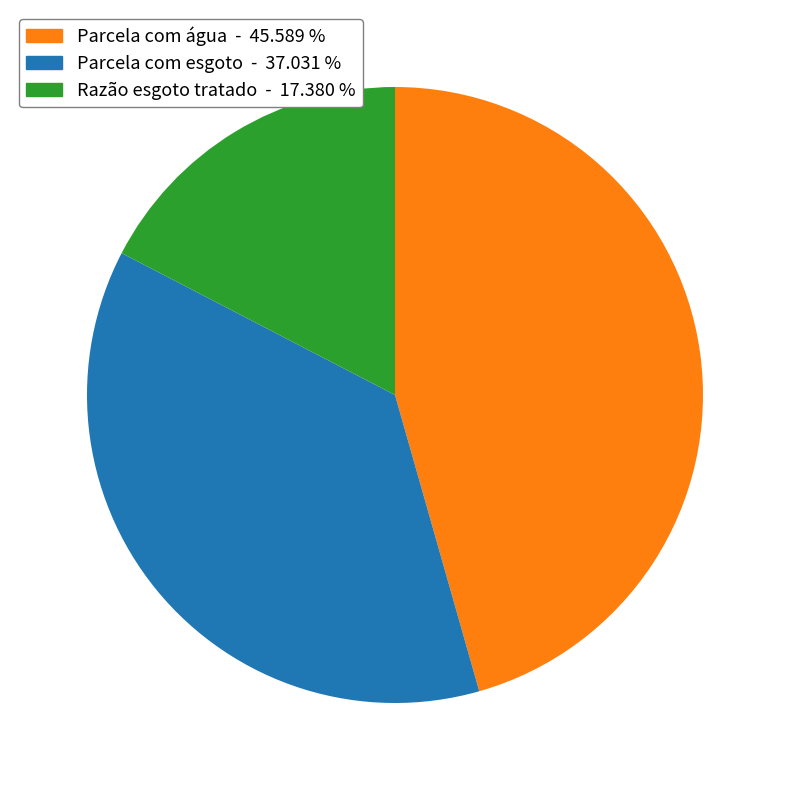

Combined, do Razão esgoto tratado - 17.380 % and Parcela com esgoto - 37.031 % account for over 50%?

Yes